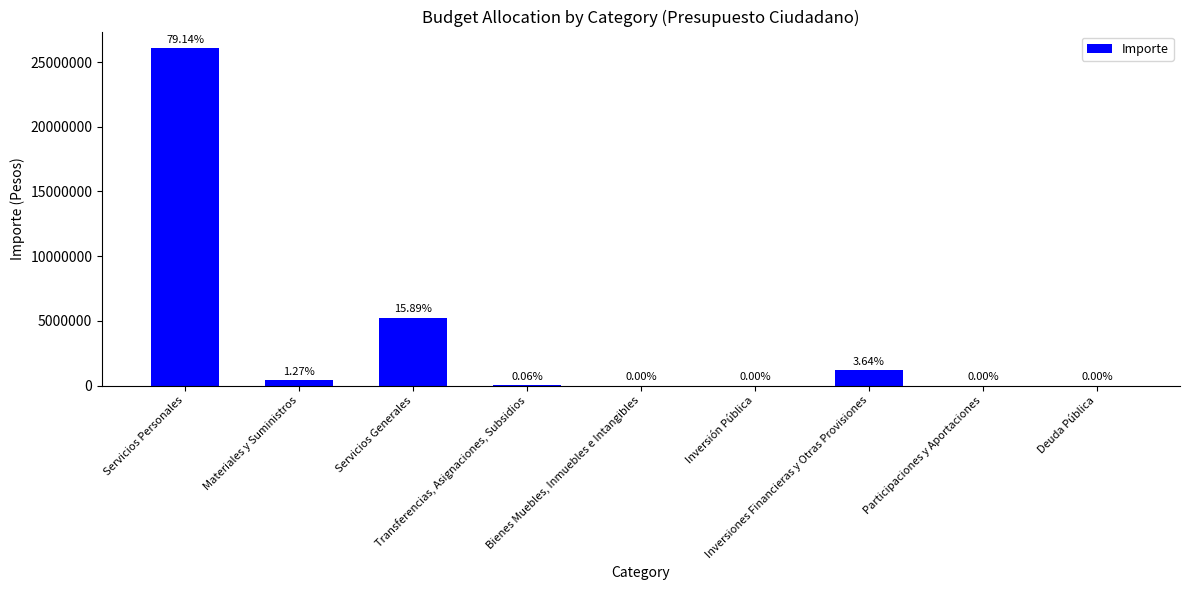

Are the bars horizontal?

No